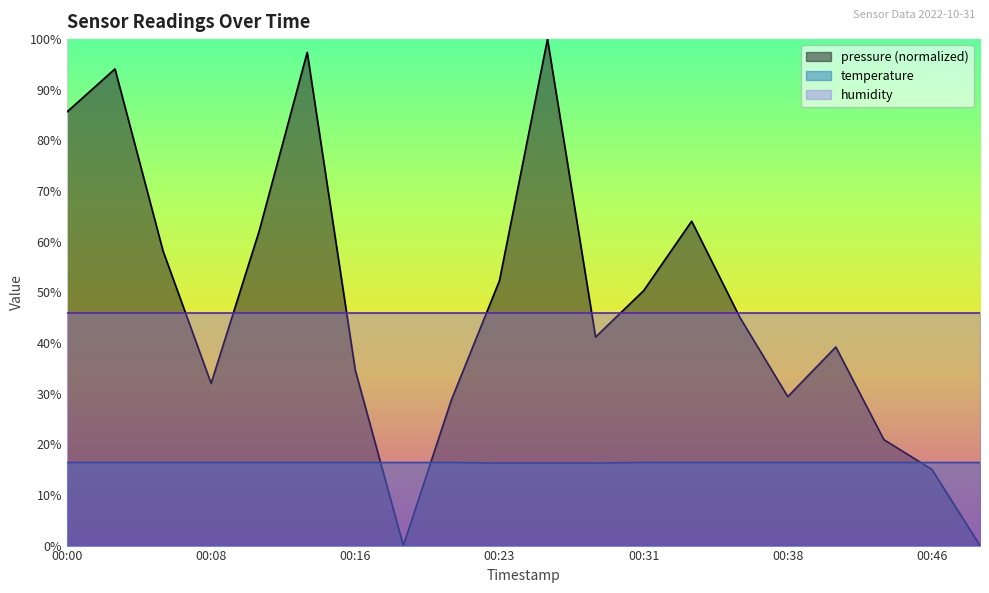

What is the total value across all series at 00:38?

91.8